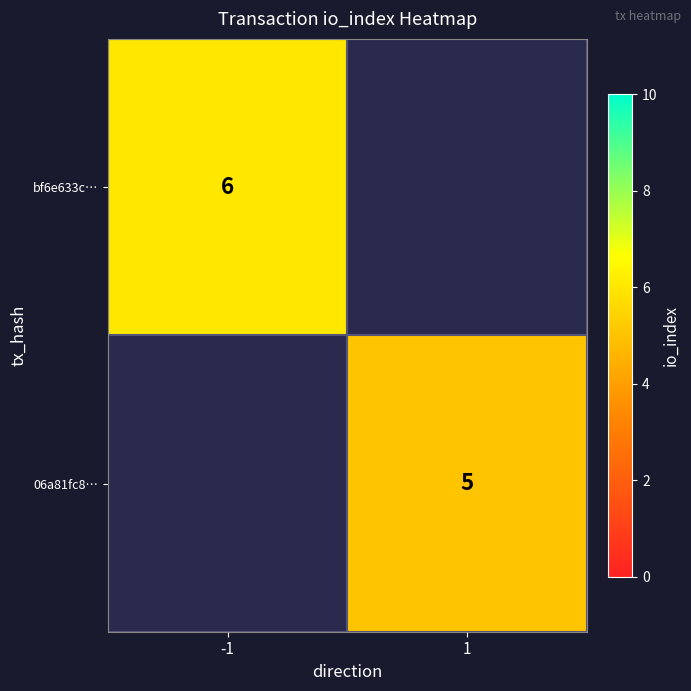

The value of bf6e633c… at -1 is 4. True or false?

False